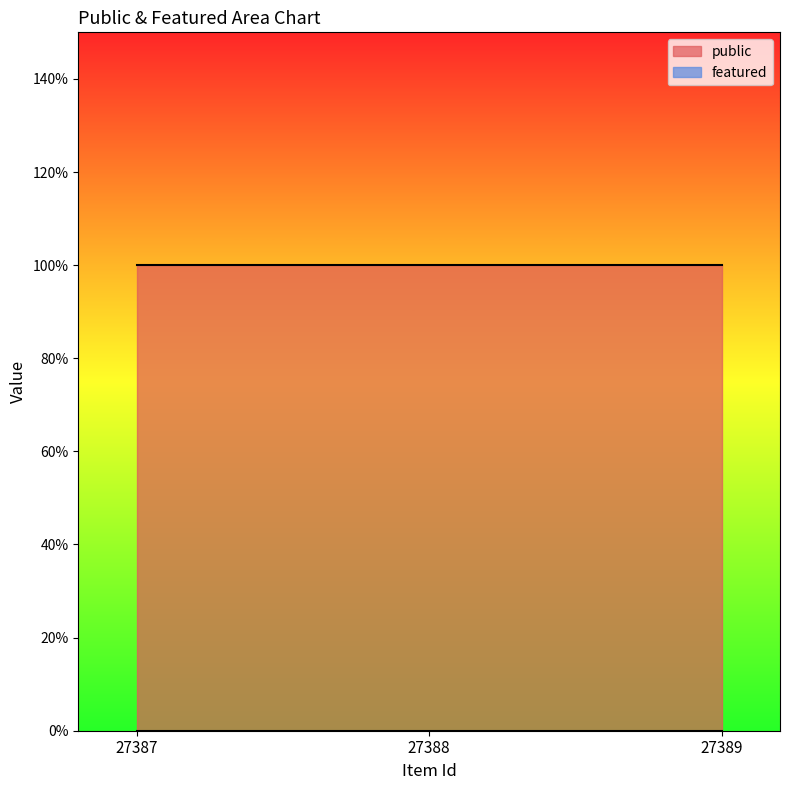

The value of featured at 27389 is 0. True or false?

True